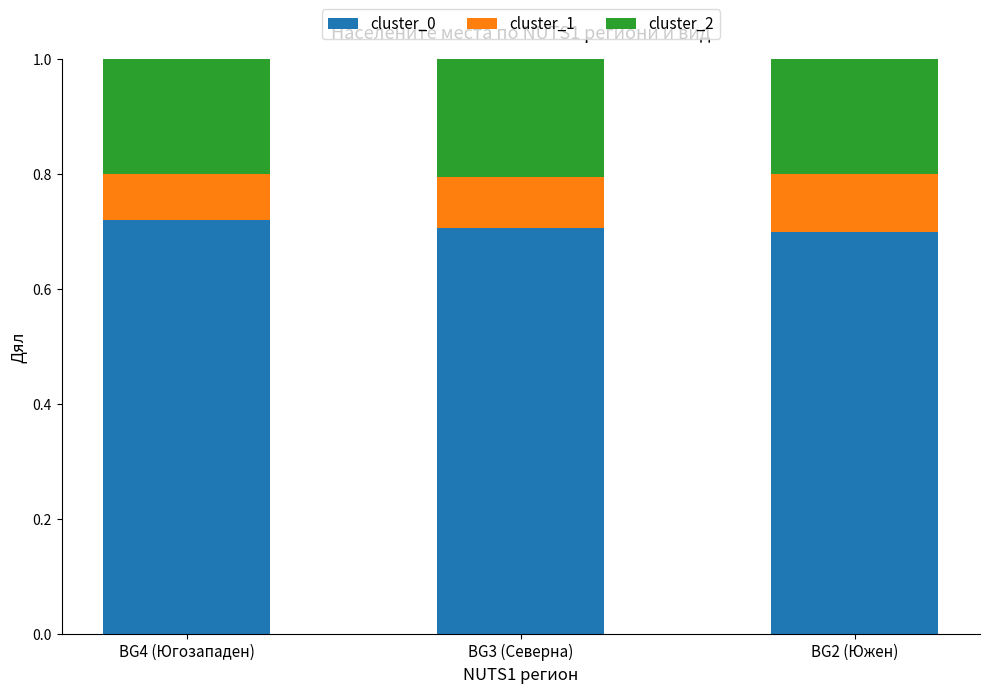

What is the total value across all series at BG2 (Южен)?

1.0